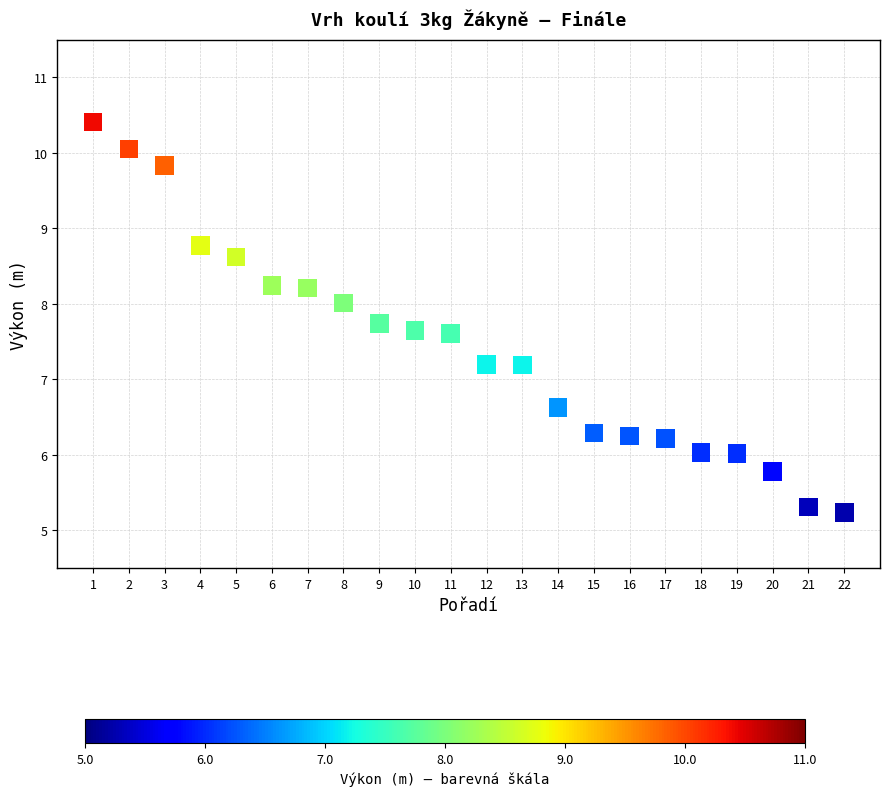

What is the range of Y values (max minus min)?

5.2